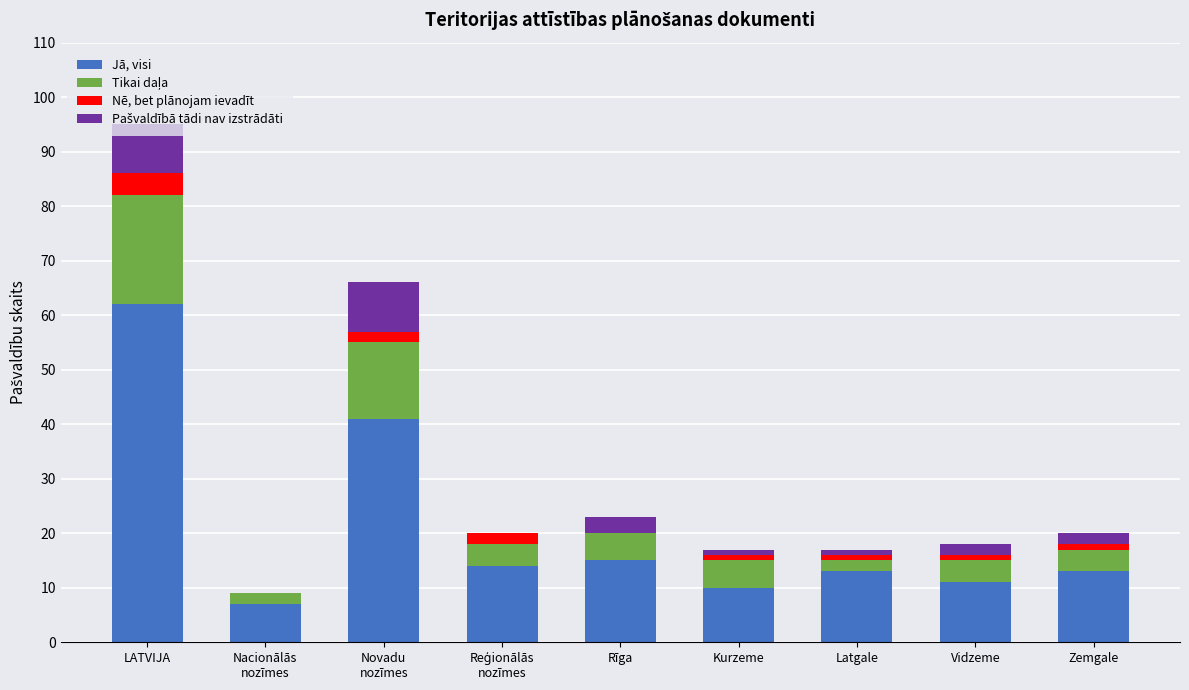

The value of Jā, visi at Zemgale is 13. True or false?

True